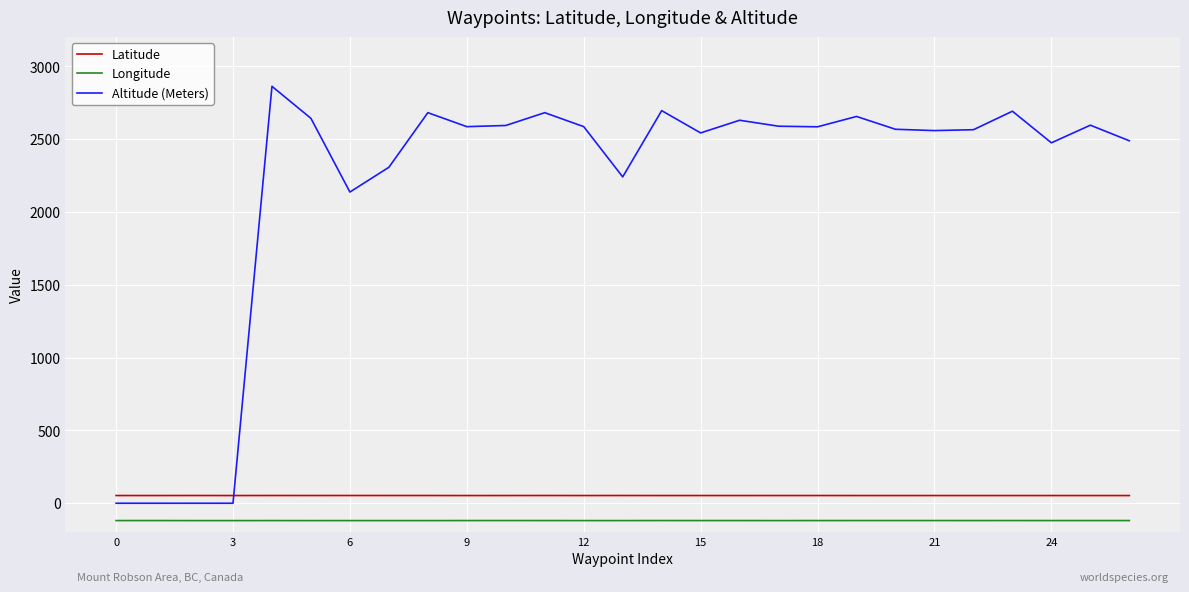

Which series has the largest total across all categories?

Altitude (Meters)